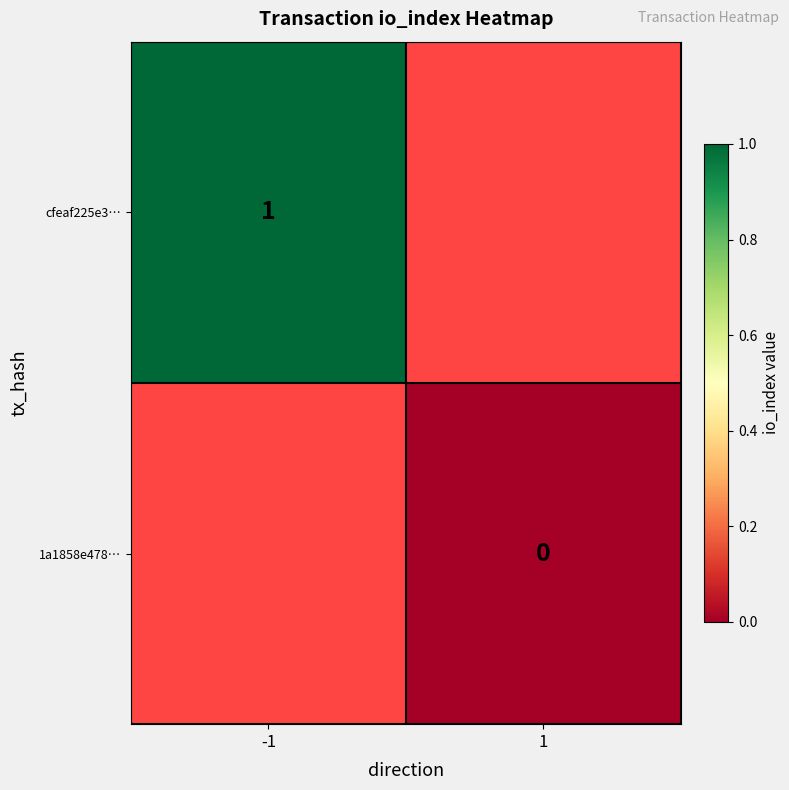

Is the value of 1a1858e478… at 1 greater than the value of cfeaf225e3… at -1?

No